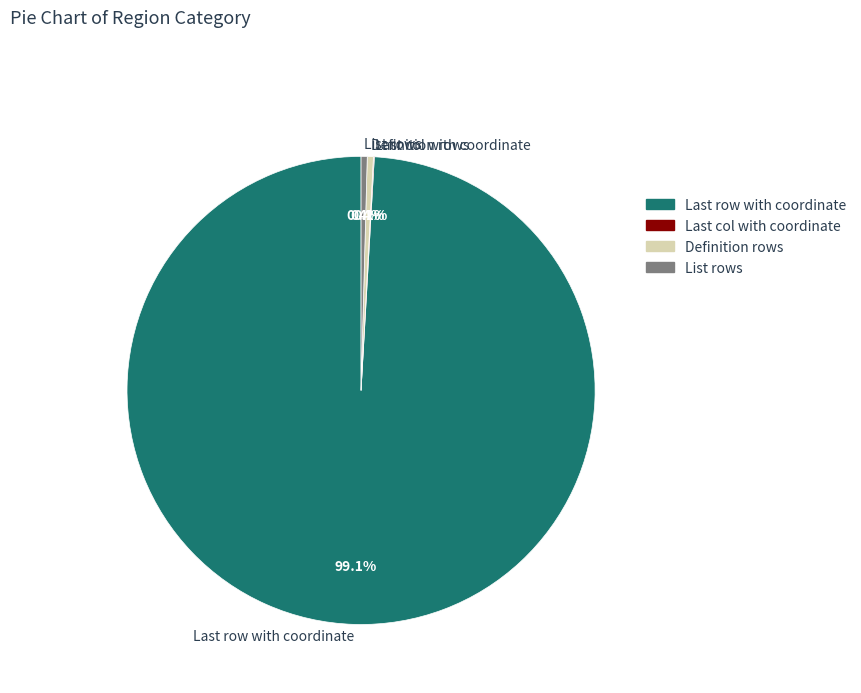

To the nearest percent, what is the average slice percentage?

25%